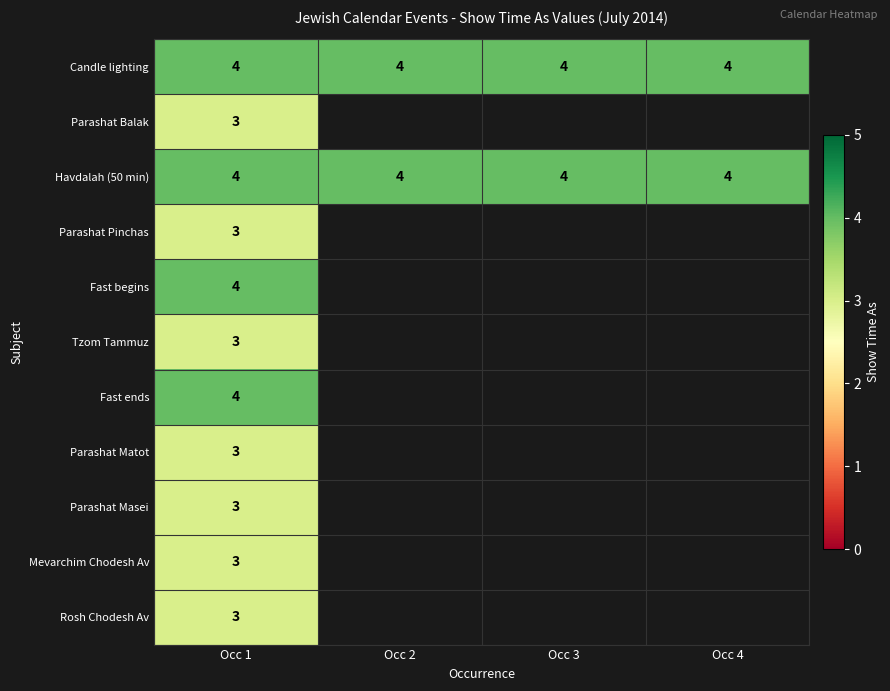

What is the total value across all series at Occ 1?

37